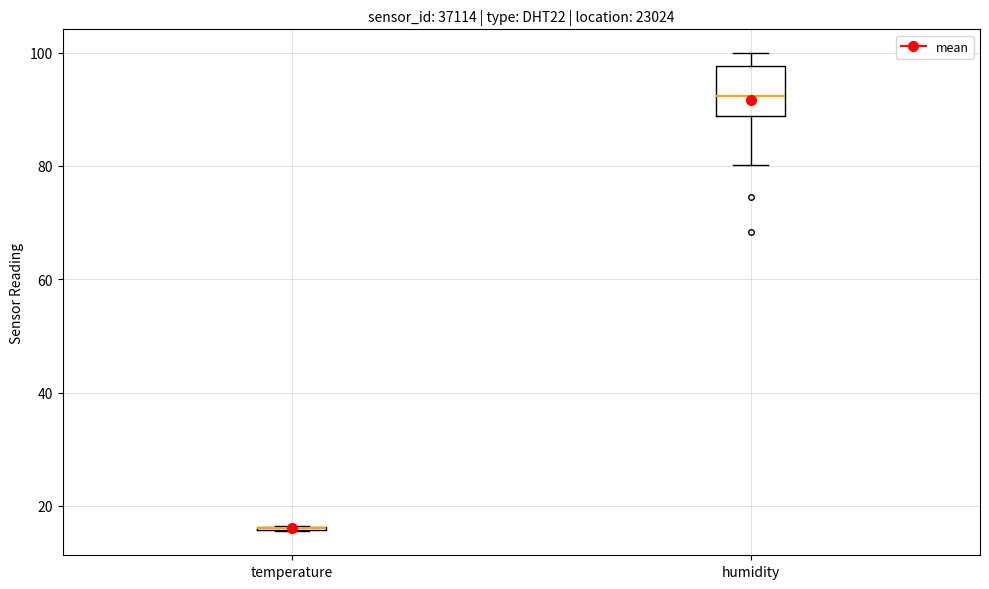

Reading left to right, transcribe this box plot: for each box, give where its median line is, the range the box spans, and where its two whiskers end, as read against the y-axis. The values are not printed on the chart, so give them approximately, as read against the axis.

temperature: box collapsed to a line at 16, whiskers 16 to 16
humidity: median 92, box 88 to 98, whiskers 80 to 100